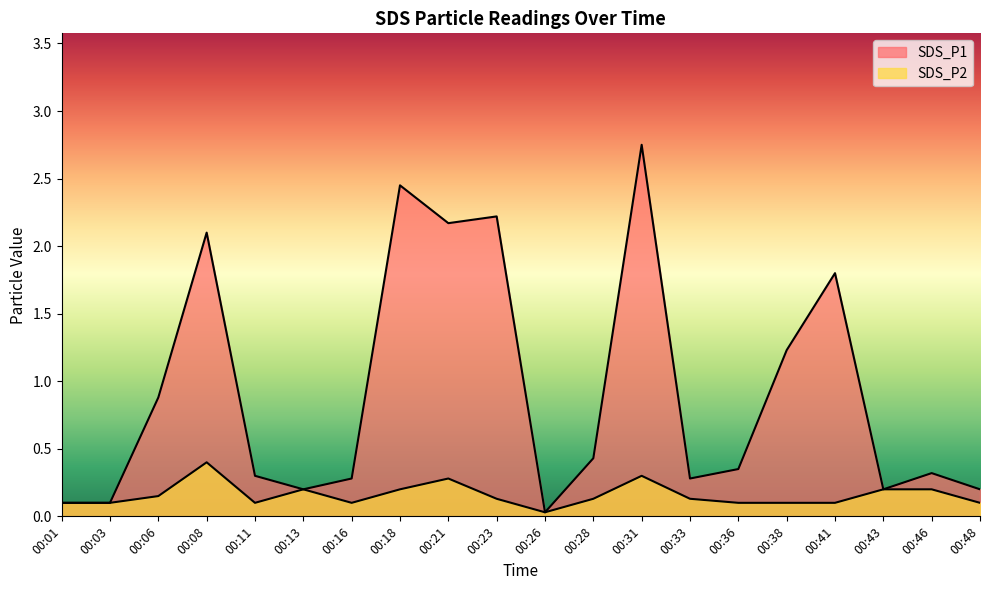

True or false: SDS_P1 and SDS_P2 intersect in this chart.

False